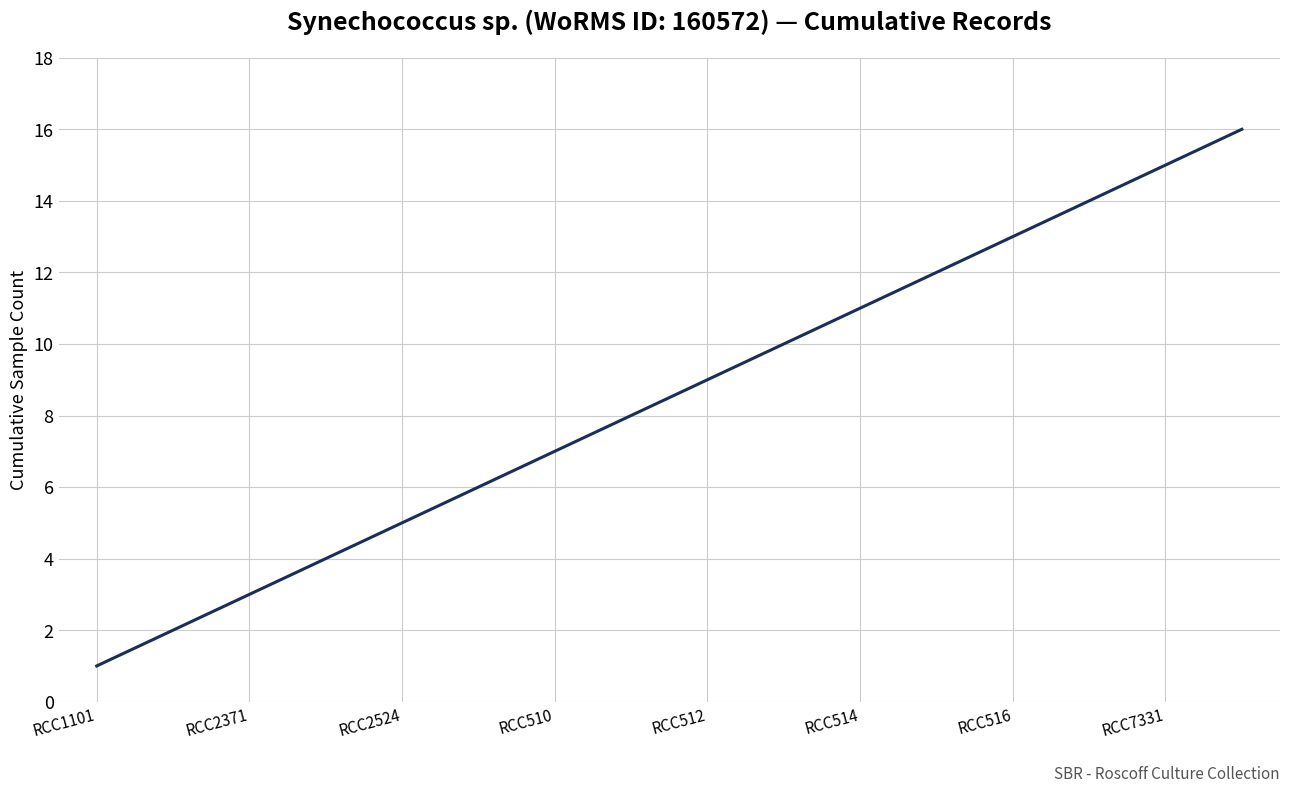

What is the greatest value displayed?

16